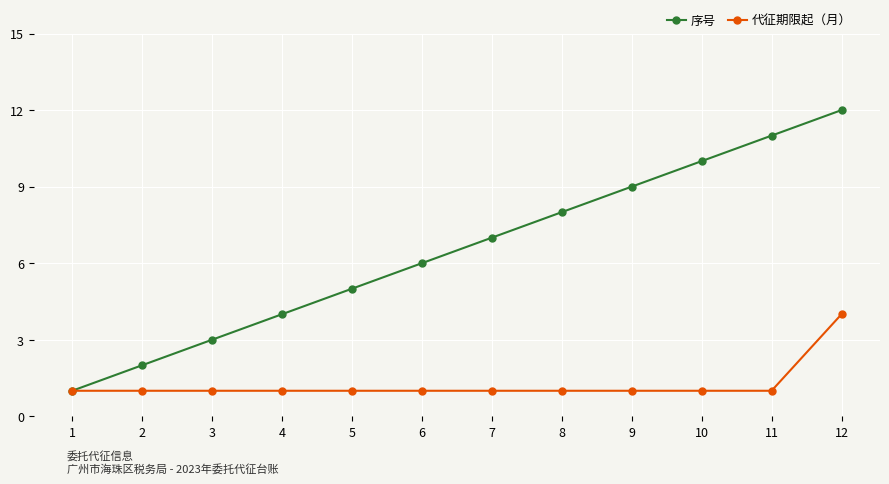

What is the spread (max minus min) of values at 5?

4